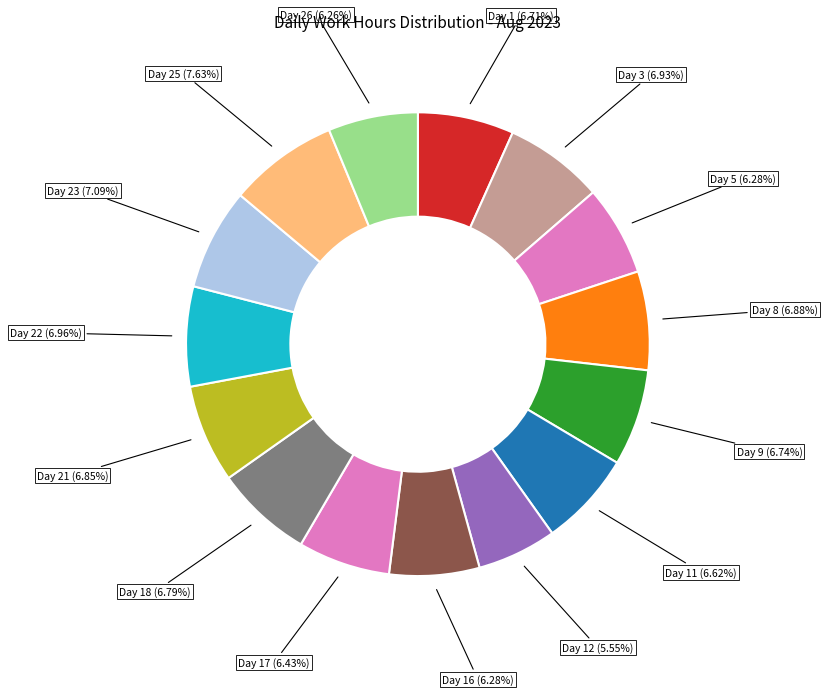

Rank the categories by value from highest to lowest.

Day 25, Day 23, Day 22, Day 3, Day 8, Day 21, Day 18, Day 9, Day 1, Day 11, Day 17, Day 5, Day 16, Day 26, Day 12